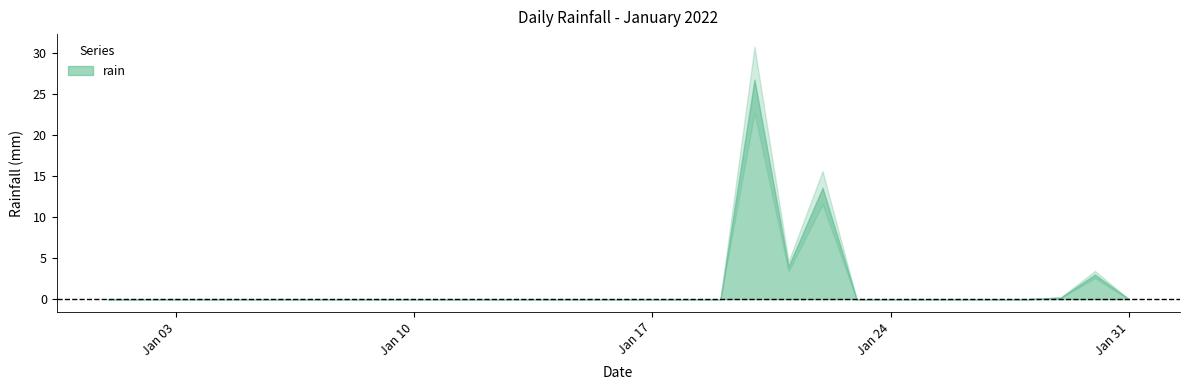

At which category does the chart reach its peak across all series?

2022-01-20